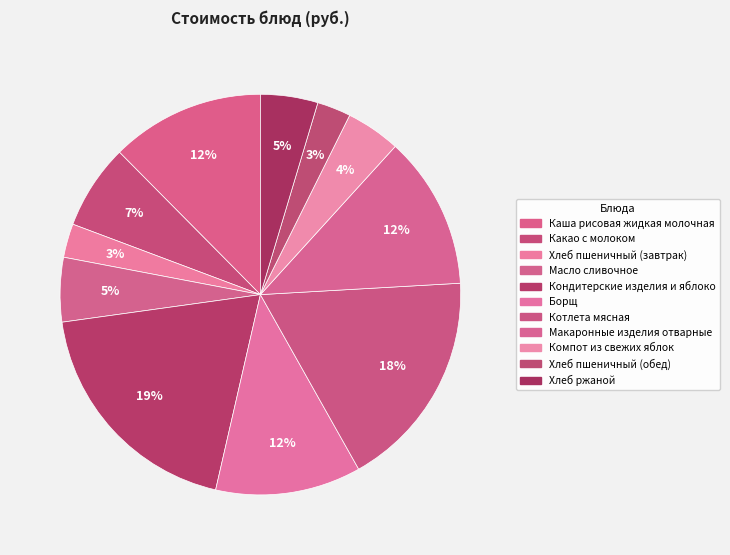

Which slice is the smallest?

Хлеб пшеничный (завтрак)